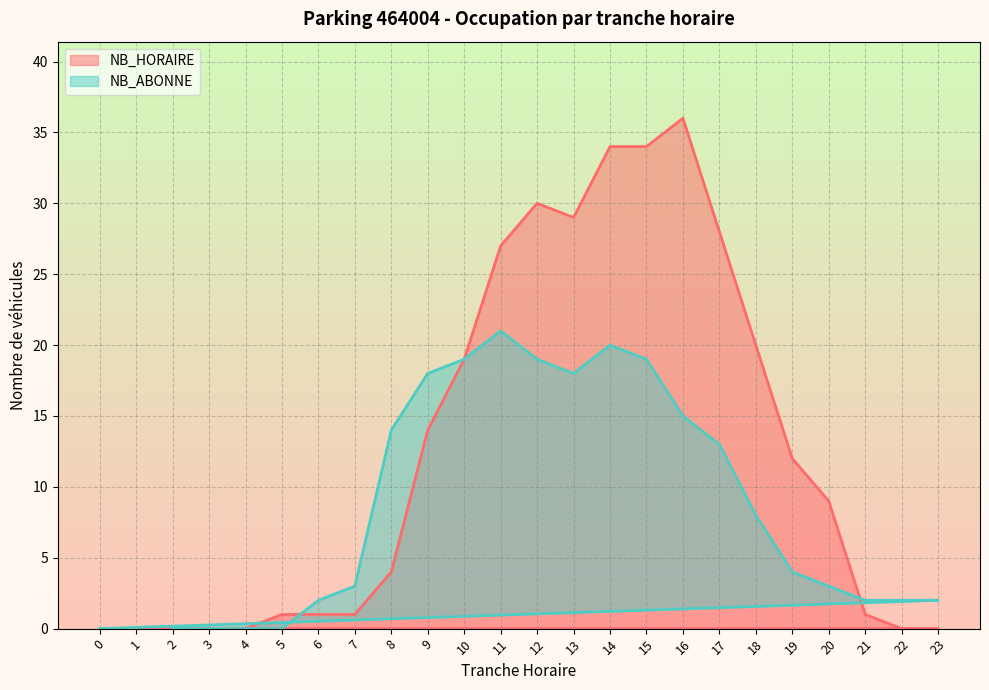

Which series ends up on top after the final intersection of NB_ABONNE and NB_HORAIRE?

NB_ABONNE